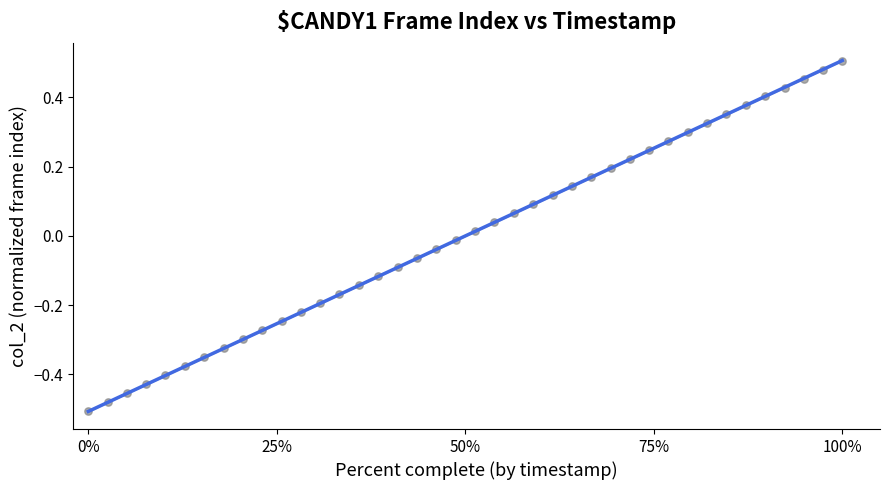

What is the range of X values (max minus min)?

1.0